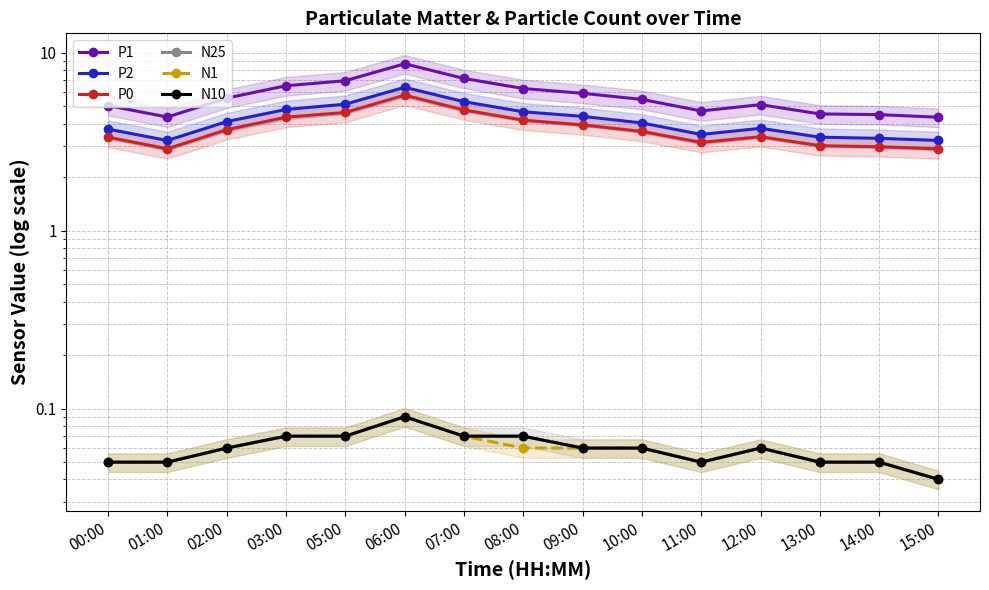

What is the difference between the maximum and second lowest values in the P2 series?

3.2